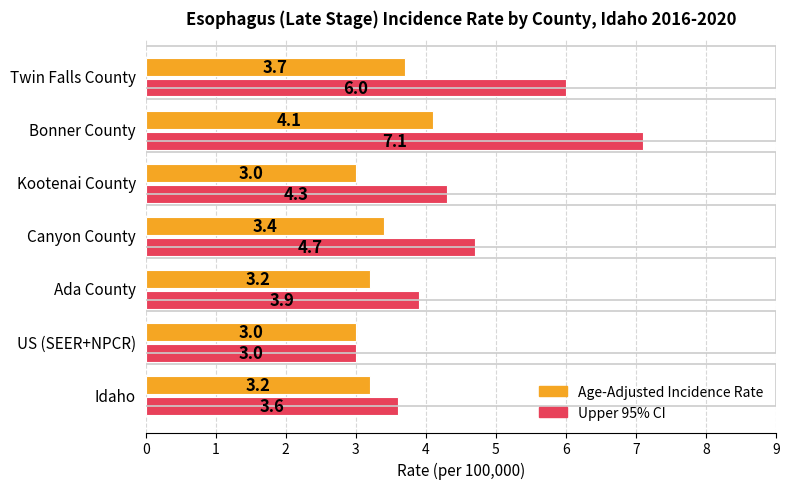

The value of Age-Adjusted Incidence Rate at US (SEER+NPCR) is 2.1. True or false?

False